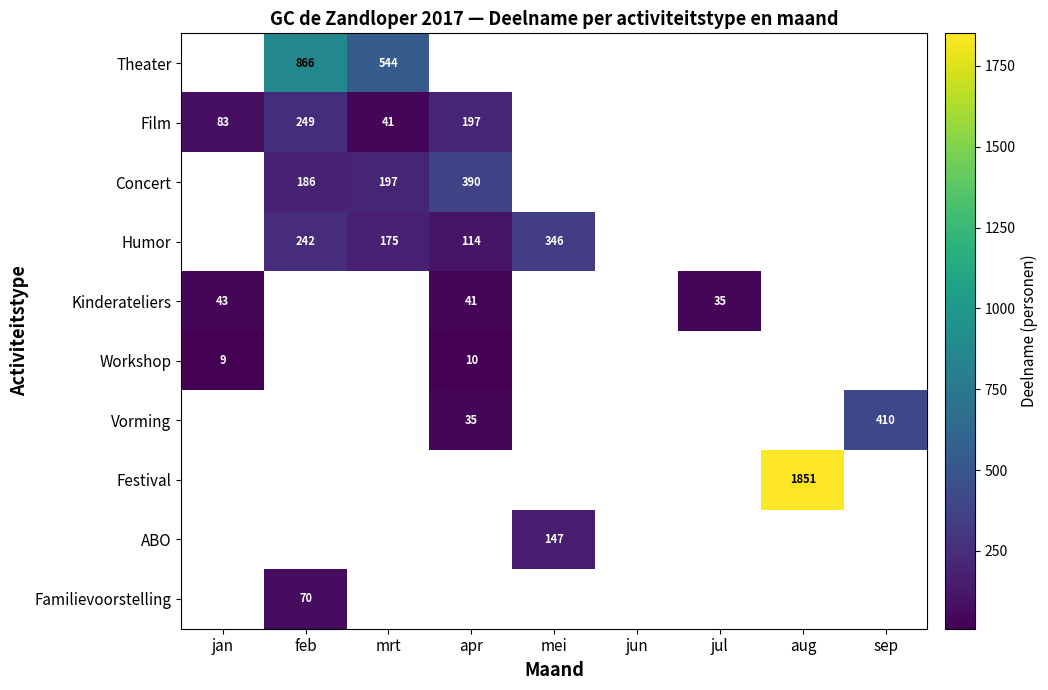

Which series has the widest spread of values?

Film